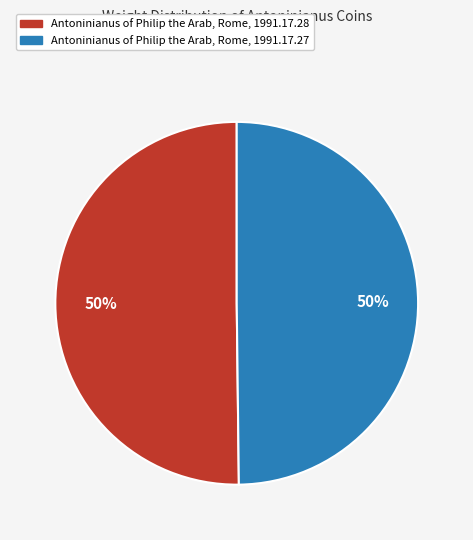

Do Antoninianus of Philip the Arab, Rome, 1991.17.27 and Antoninianus of Philip the Arab, Rome, 1991.17.28 together represent more than half of the pie?

Yes